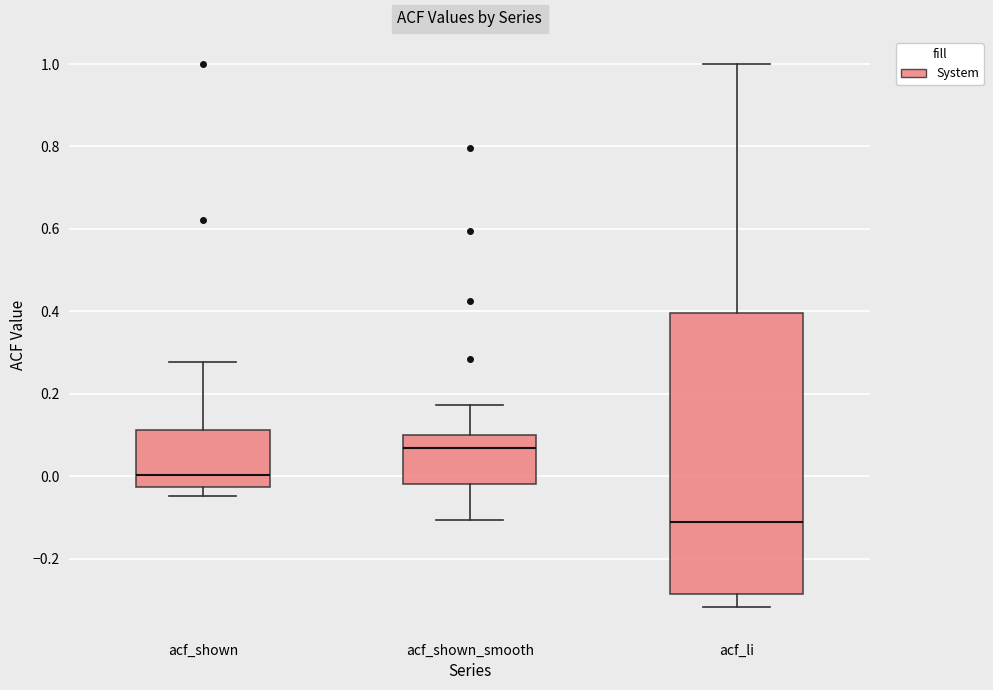

Reading left to right, read every box against the y-axis: the position of its median line, the range the box covers, and the ends of its whiskers. The values are not printed on the chart, so give them approximately, as read against the axis.

acf_shown: median 0.00, box -0.02 to 0.12, whiskers -0.04 to 0.28
acf_shown_smooth: median 0.06, box -0.02 to 0.10, whiskers -0.10 to 0.18
acf_li: median -0.10, box -0.28 to 0.40, whiskers -0.32 to 1.00